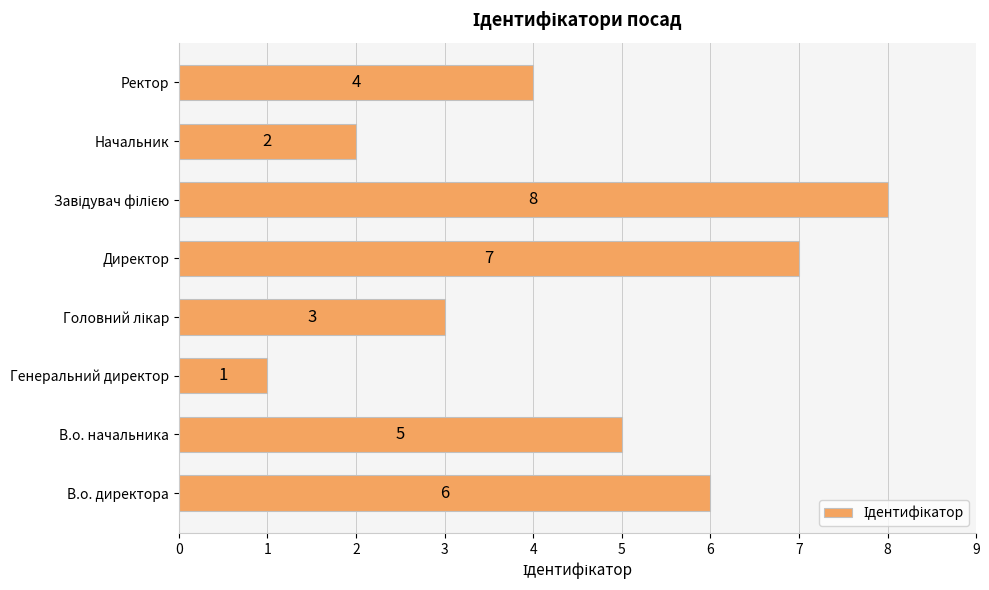

How many values are below 5?

4